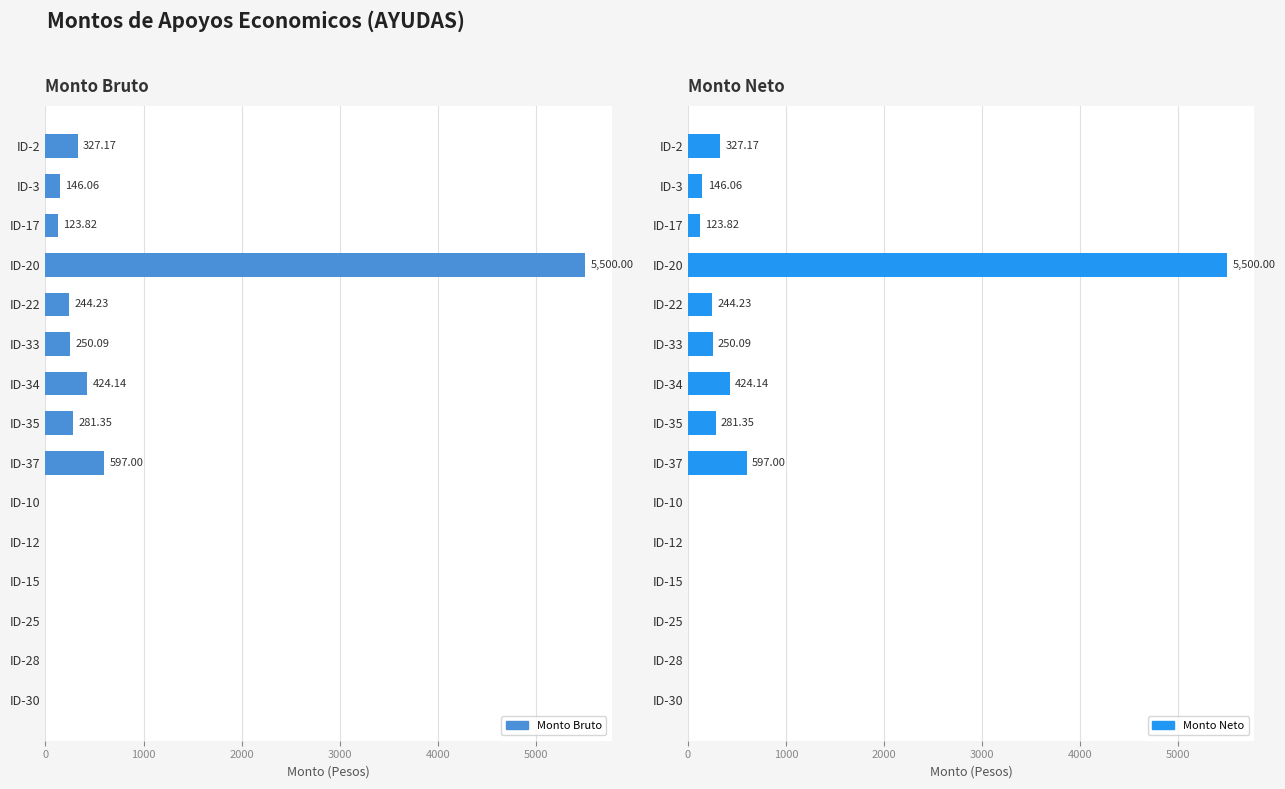

True or false: Monto Bruto has a value of 0.0 at ID-10.

True